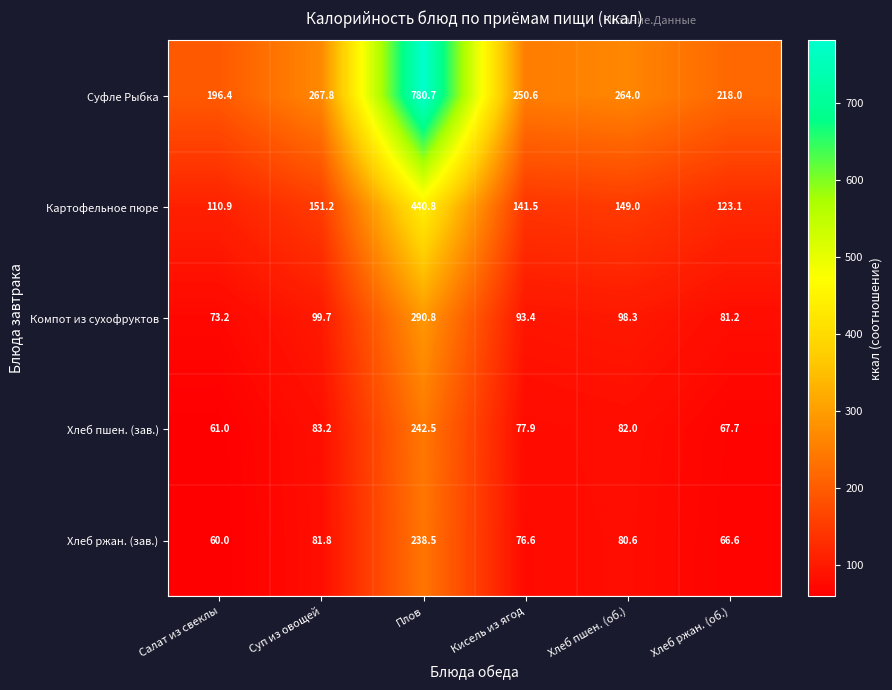

What is the highest value of the Картофельное пюре series?

440.8